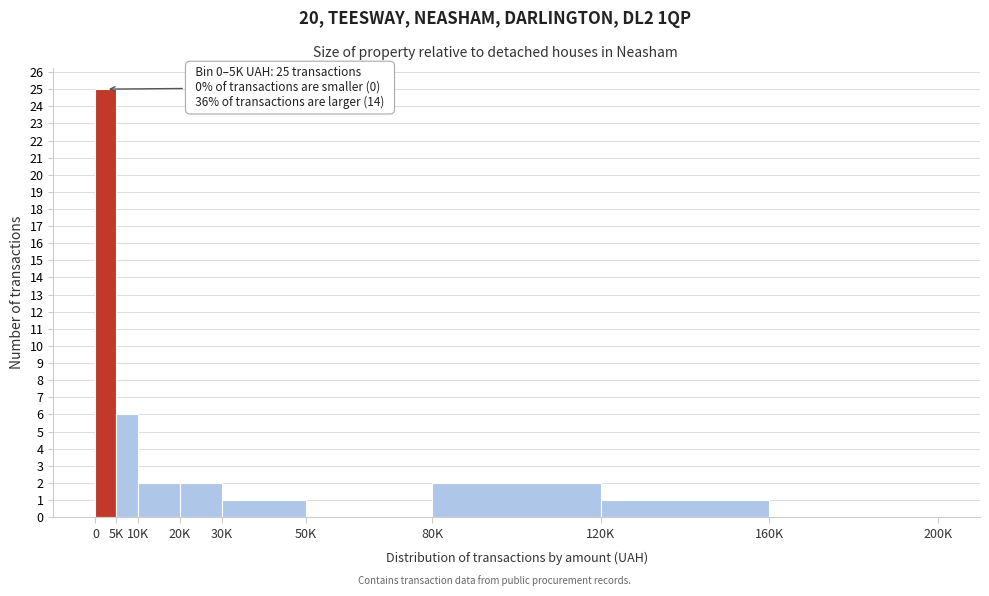

Reading left to right, list all the values displayed in this chart.

0=25	5K=6	10K=2	20K=2	30K=1	50K=0	80K=2	120K=1	160K=0